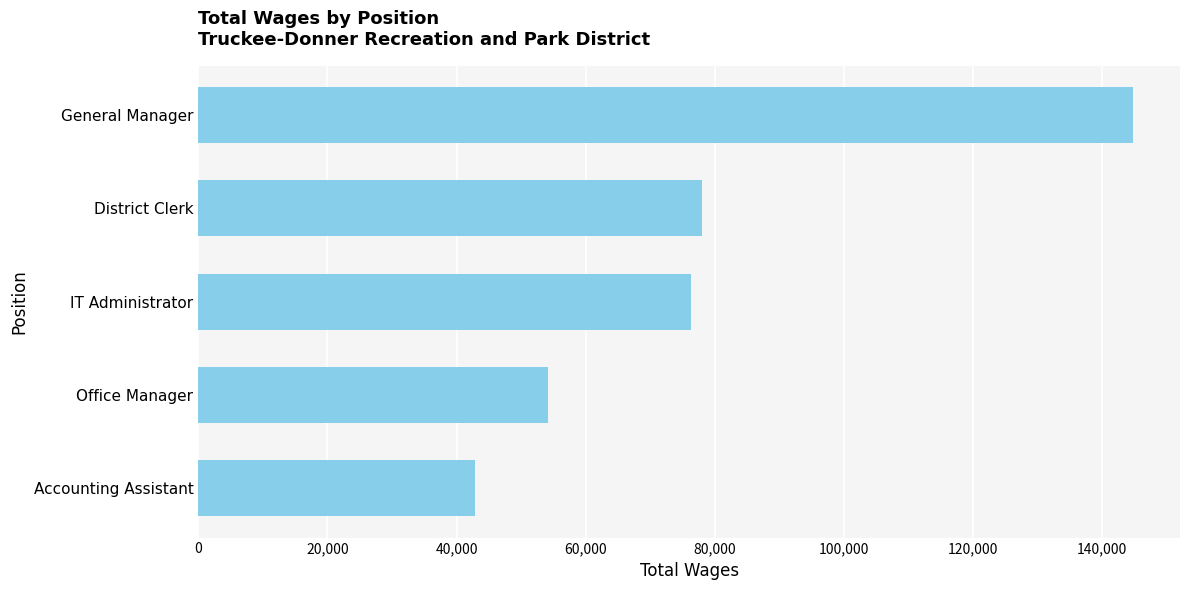

Where is the data nearest to the value 93862?

District Clerk